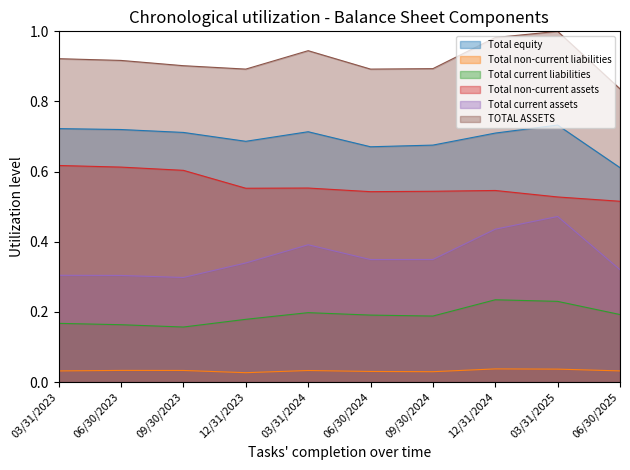

What is the label of the 6th point from the right?

03/31/2024